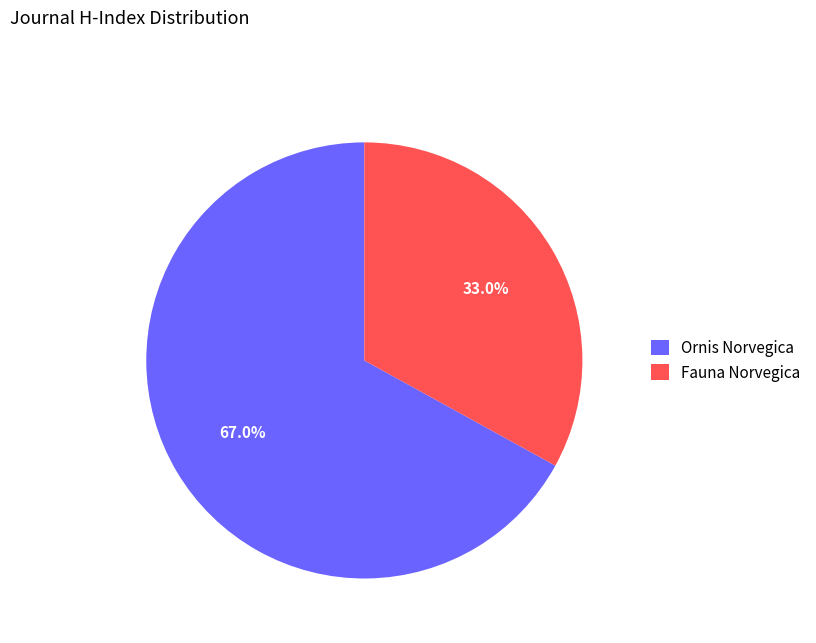

Which slice is the smallest?

Fauna Norvegica